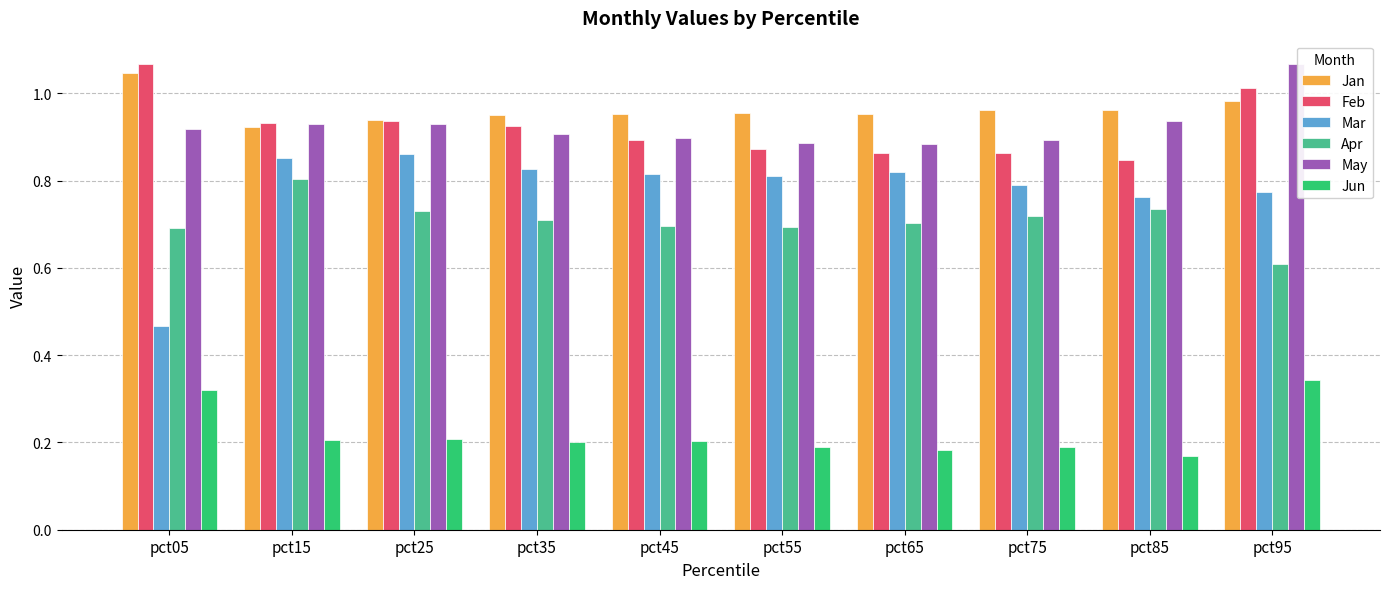

Between pct05 and pct95, which series saw the biggest shift?

Mar